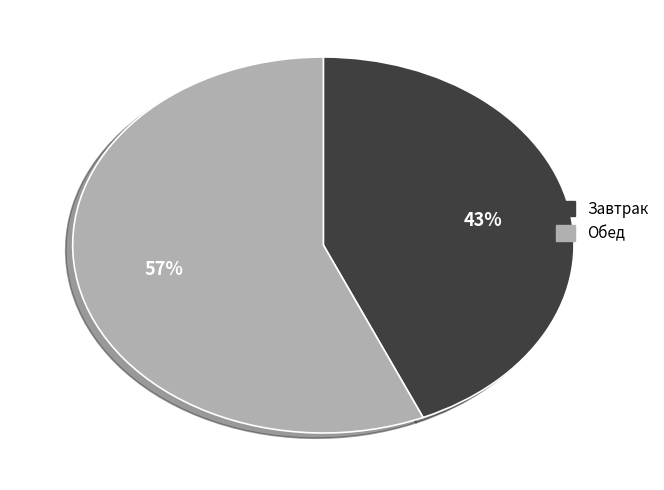

Approximately how many times larger is the value at Завтрак compared to Обед?

0.8